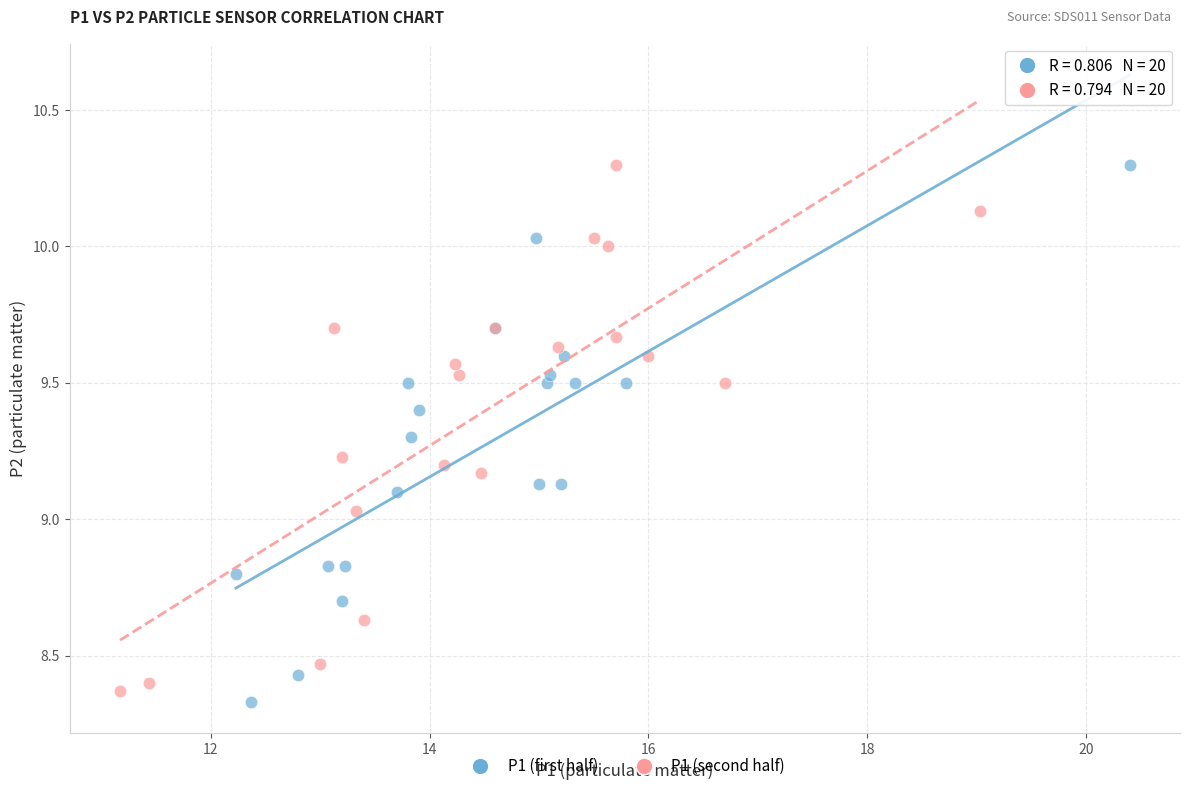

What are all the series names shown in the legend?

P1 (first half), P1 (second half)